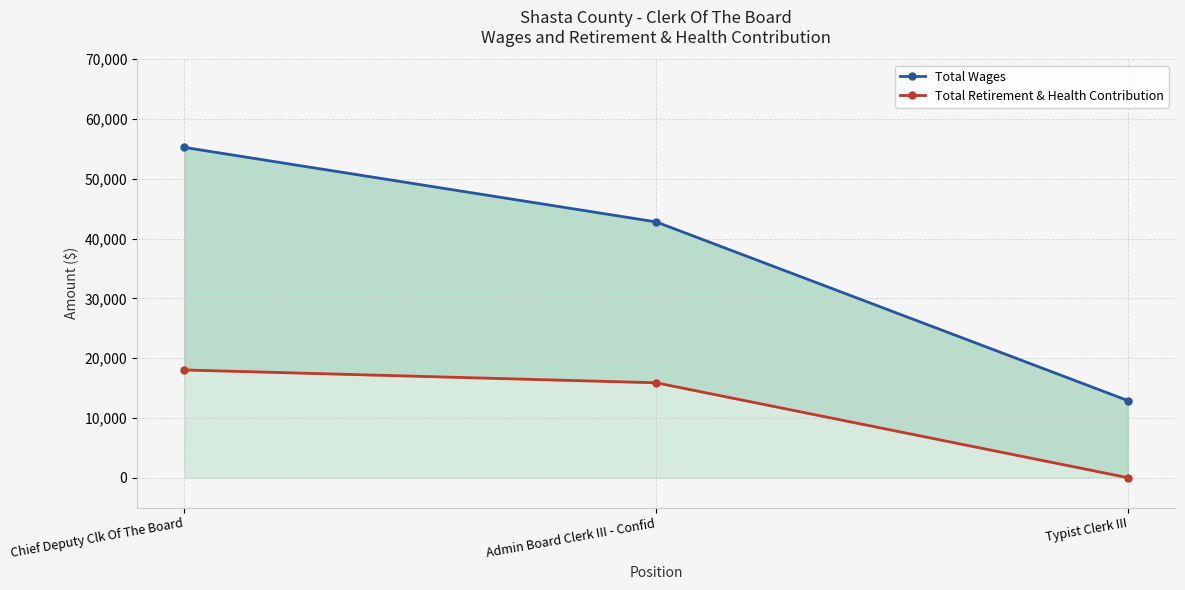

At which label is Total Wages closest to 34077?

Admin Board Clerk III - Confid